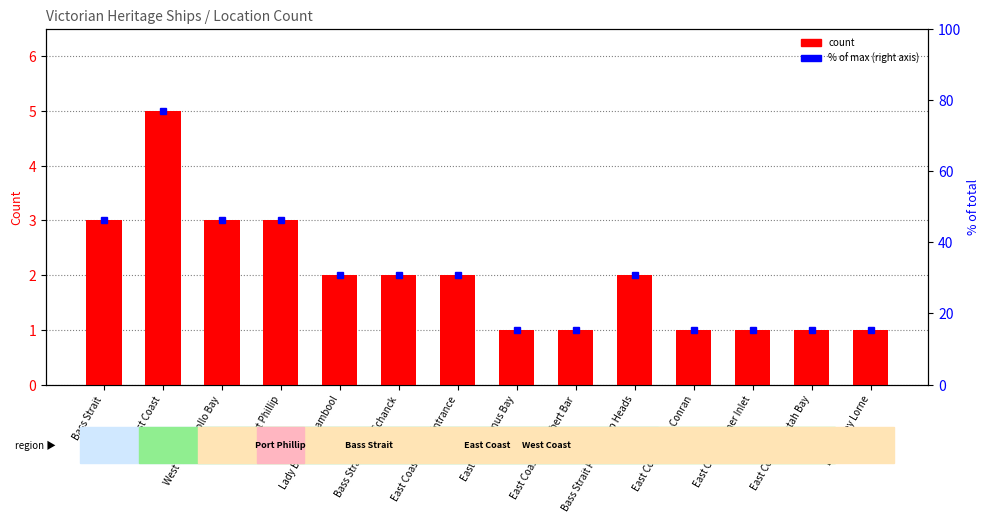

How many data points are above 2?

4